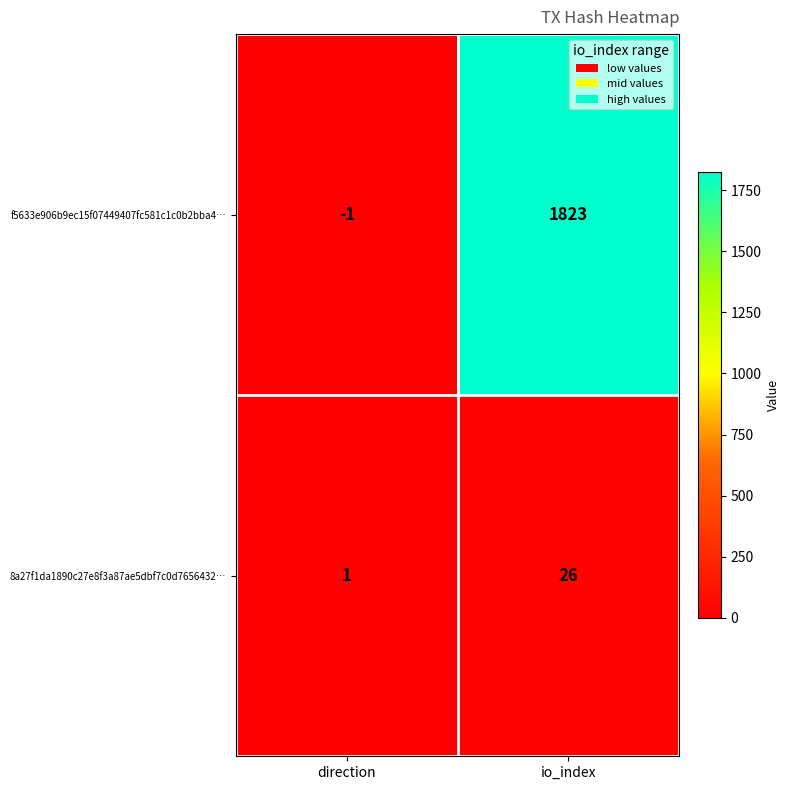

Is the value of f5633e906b9ec15f07449407fc581c1c0b2bba4… at io_index greater than the value of 8a27f1da1890c27e8f3a87ae5dbf7c0d7656432… at direction?

Yes